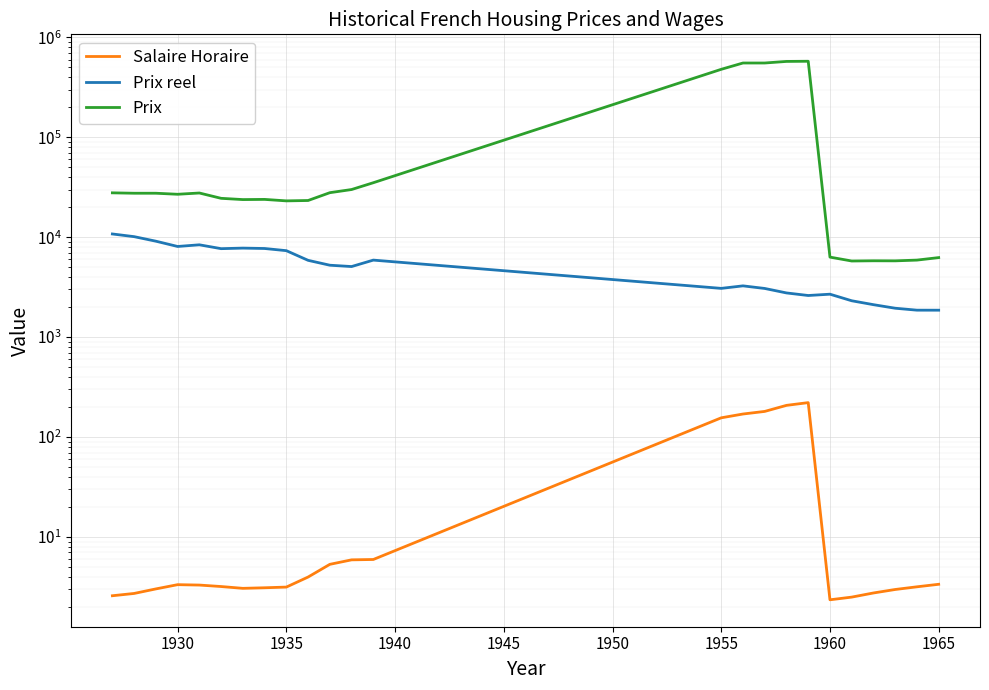

Reading left to right, list all the values displayed in this chart.

Salaire Horaire: 2.6	2.7	3.0	3.3	3.3	3.2	3.1	3.1	3.1	4.0	5.3	5.9	6.0	155.8	170.0	180.5	207.5	221.0	2.4	2.5	2.8	3.0	3.2	3.4
Prix reel: 10775.2	10128.7	9122.5	8078.1	8393.9	7680.3	7777.8	7709.7	7333.3	5869.0	5244.4	5084.7	5899.2	3075.4	3258.8	3069.3	2768.7	2609.5	2689.4	2311.6	2112.4	1946.3	1861.2	1860.1
Prix: 27800.0	27550.0	27550.0	26900.0	27700.0	24500.0	23800.0	23900.0	23100.0	23300.0	27900.0	30000.0	35100.0	479000.0	554000.0	554000.0	574500.0	576700.0	6320.0	5779.0	5809.0	5800.0	5900.0	6250.0